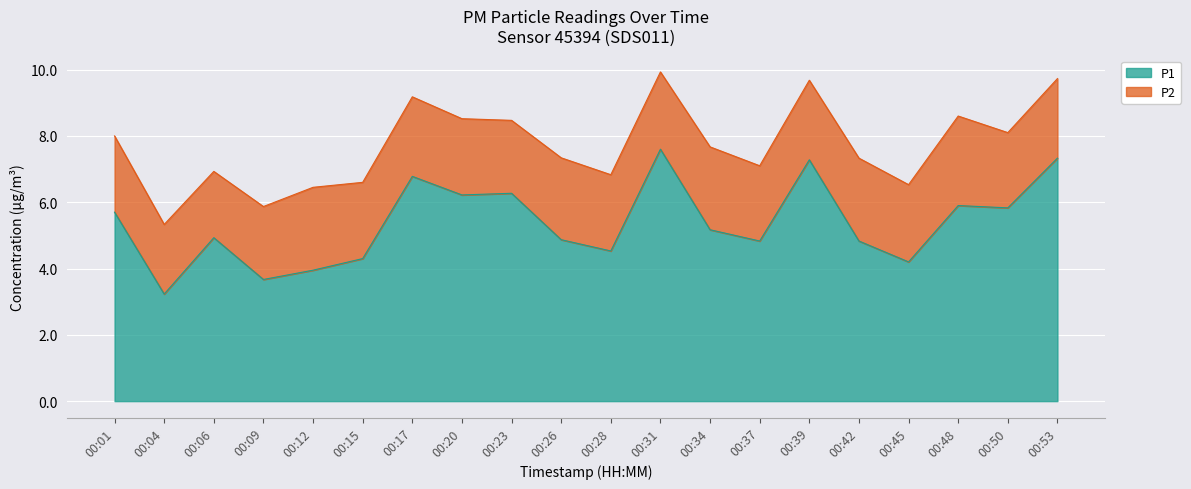

At which category does the data reach its first local valley?

00:04